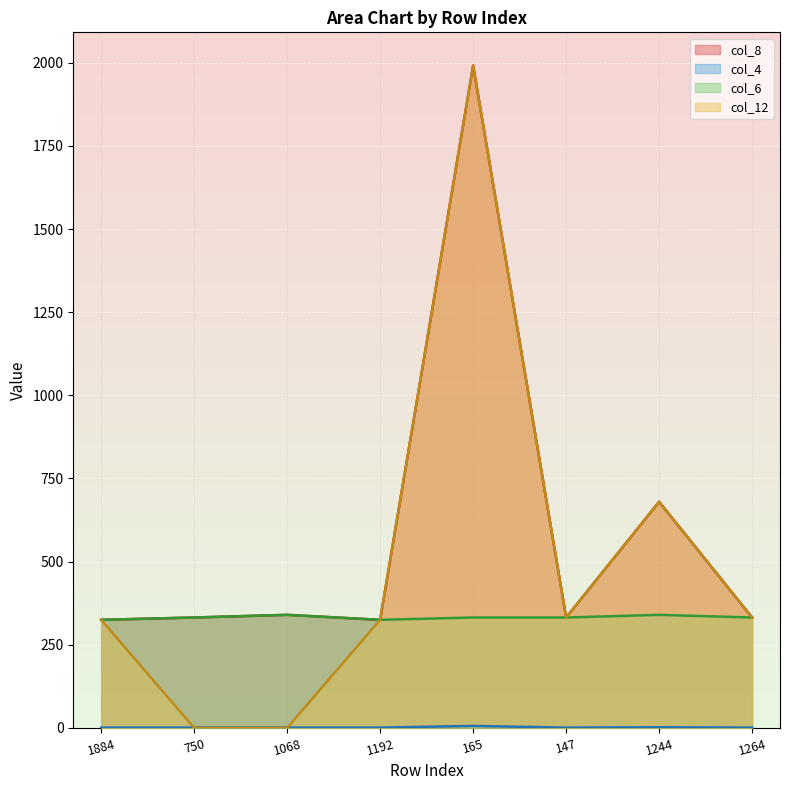

Which label corresponds to the largest value in the chart?

165